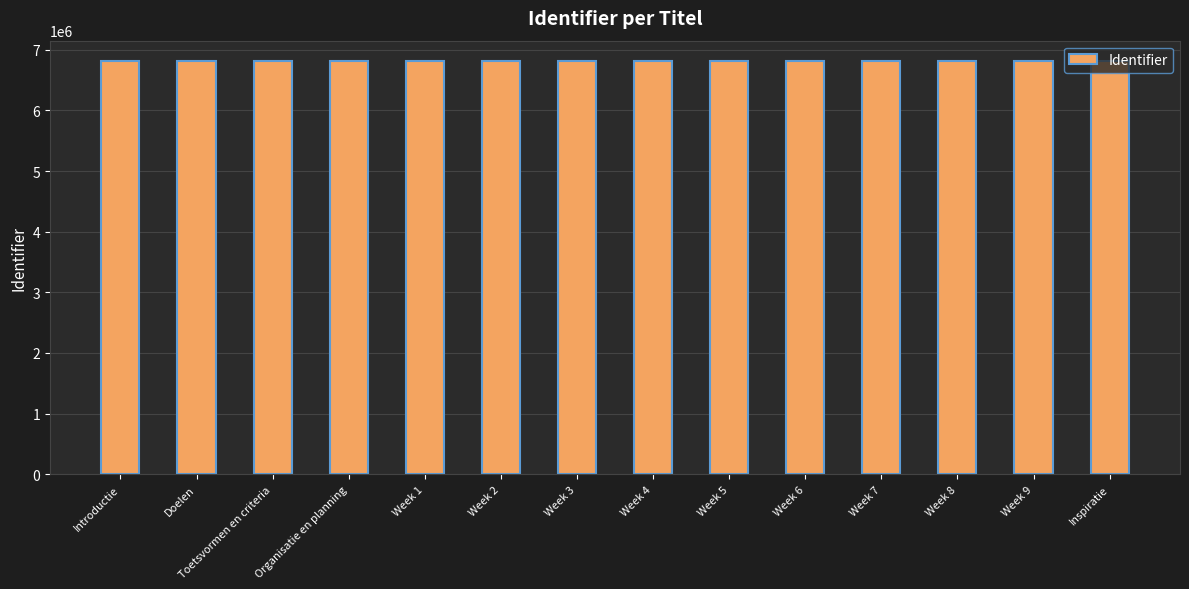

What is the greatest value displayed?

6808942